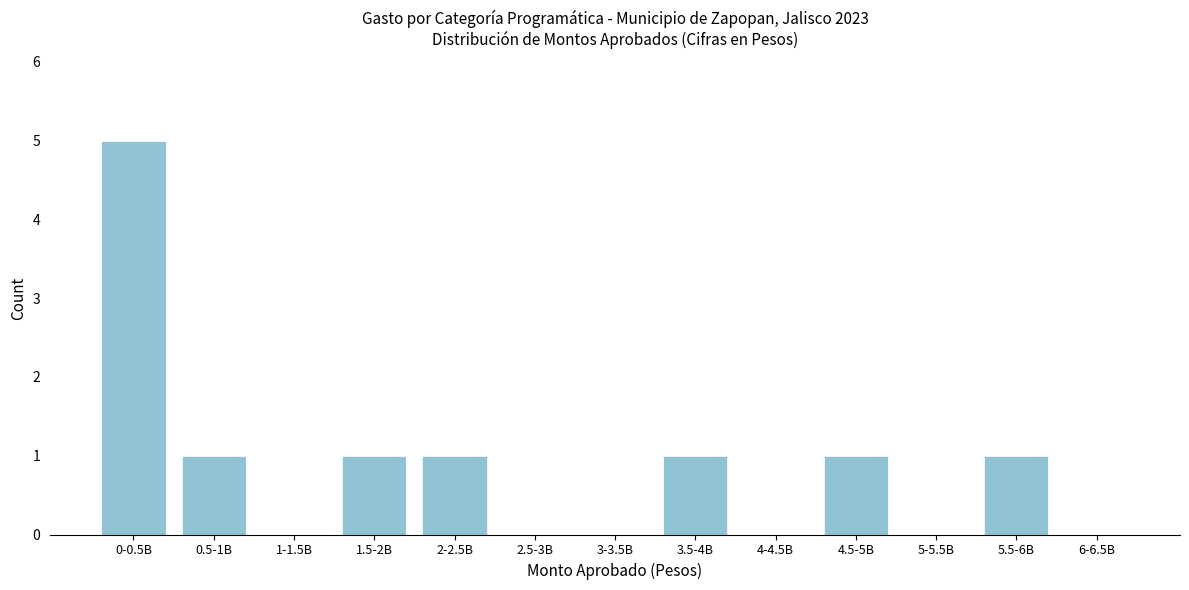

Reading left to right, list all the values displayed in this chart.

0-0.5B=5	0.5-1B=1	1-1.5B=0	1.5-2B=1	2-2.5B=1	2.5-3B=0	3-3.5B=0	3.5-4B=1	4-4.5B=0	4.5-5B=1	5-5.5B=0	5.5-6B=1	6-6.5B=0